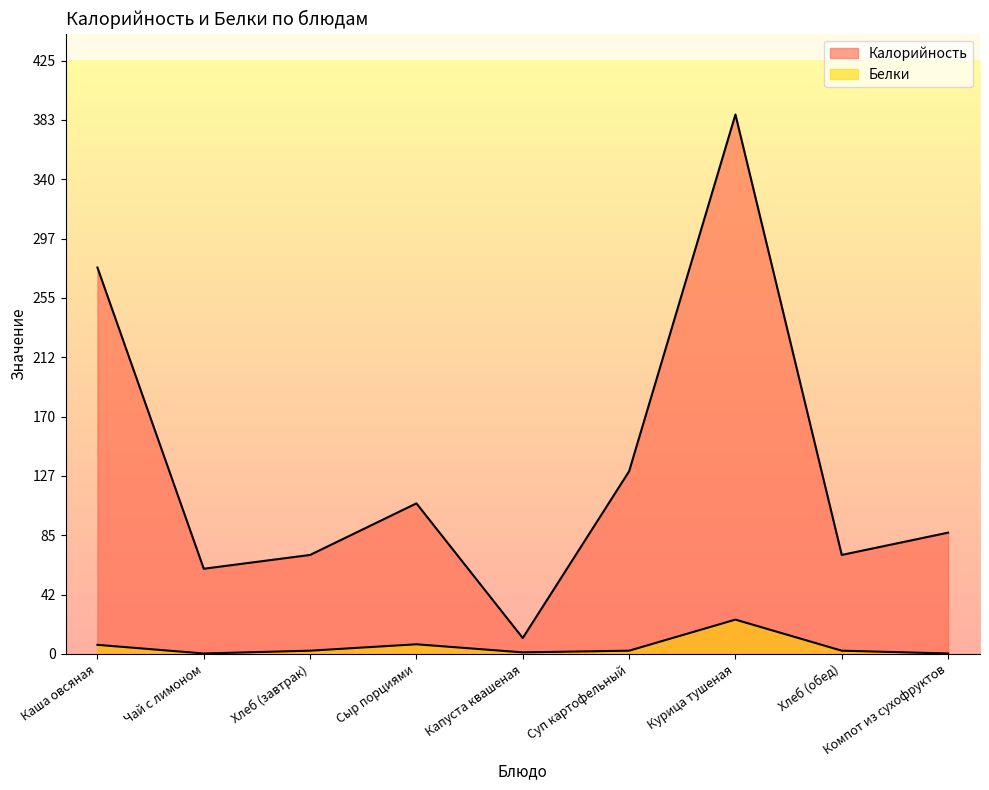

At which category is the sum across all series the highest?

Курица тушеная